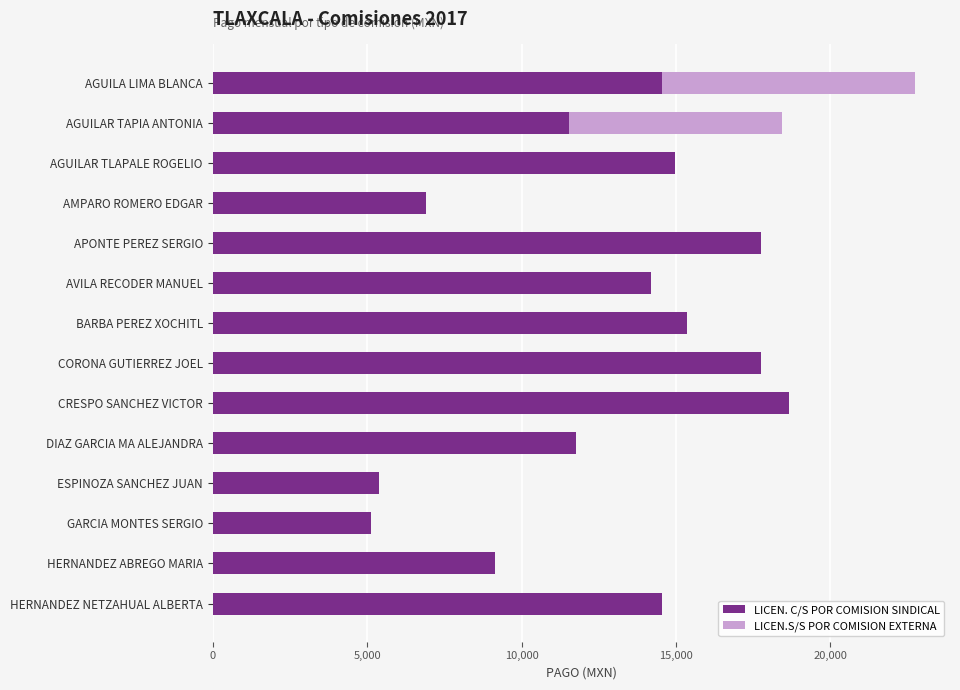

What is the total value across all series at AVILA RECODER MANUEL?

14194.5